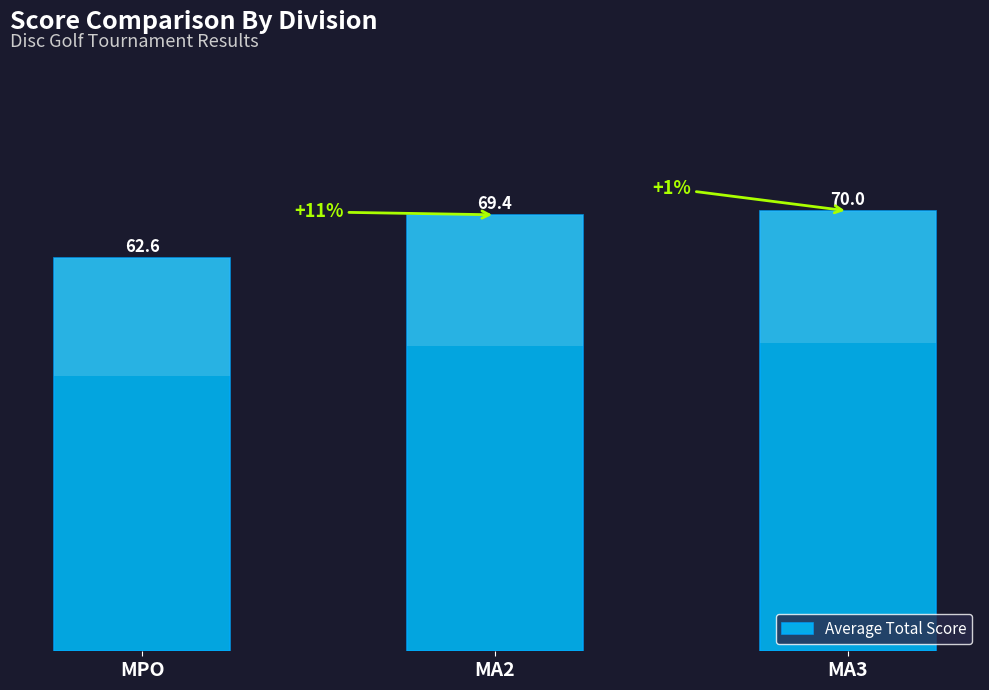

Reading right to left, transcribe all the data shown in this chart.

70.0	69.4	62.6